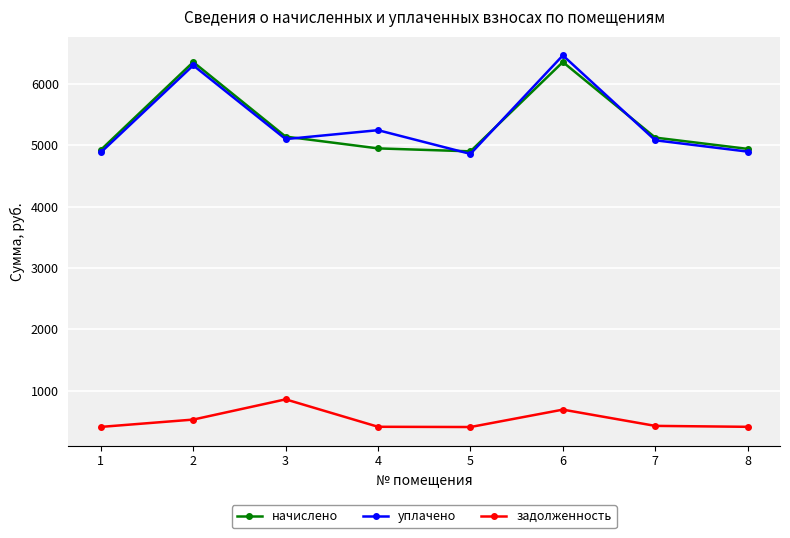

What is the highest value of the задолженность series?

859.1